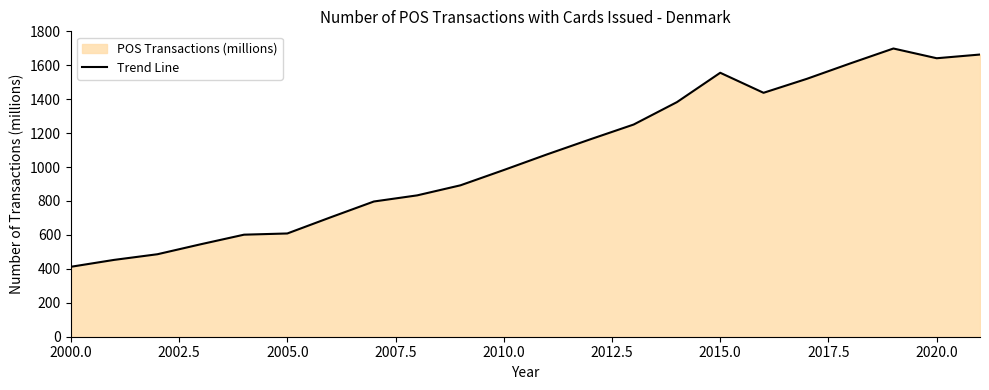

What is the difference between the maximum and second lowest values?

1245.9